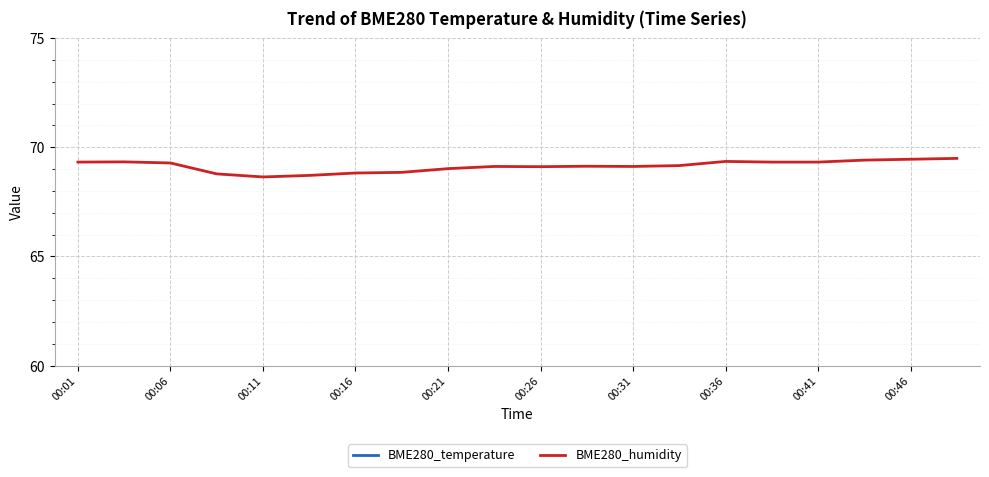

What is the minimum value for BME280_humidity?

68.6